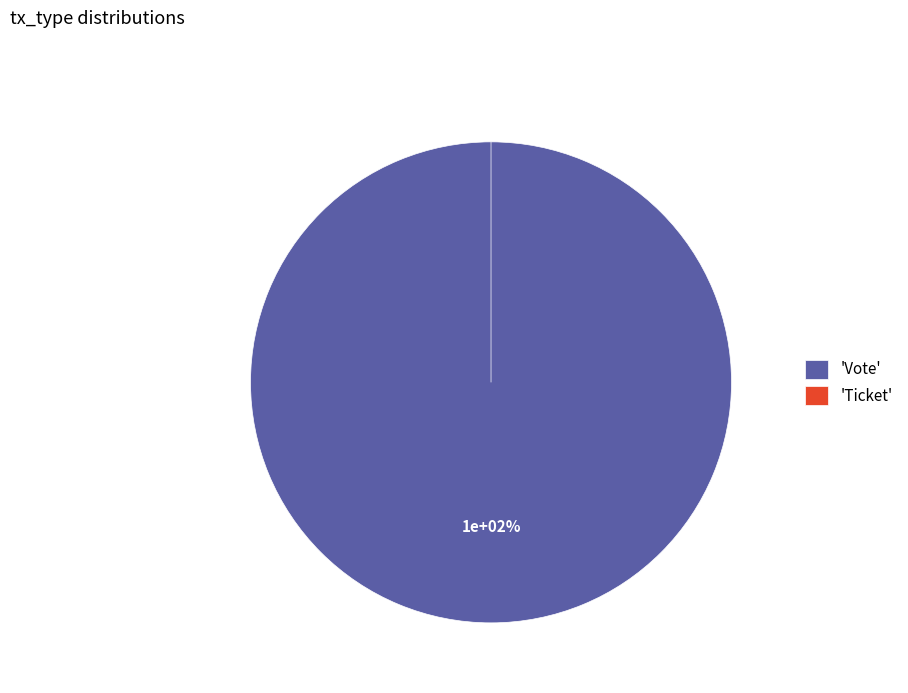

What percentage is the Vote slice, to the nearest percent?

100%